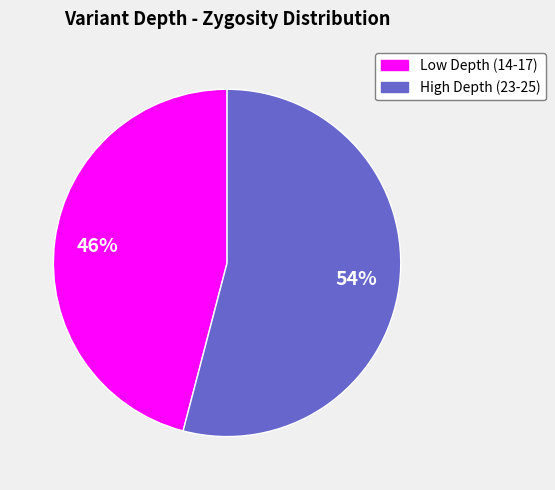

Which slice is the smallest?

Low Depth (14-17)